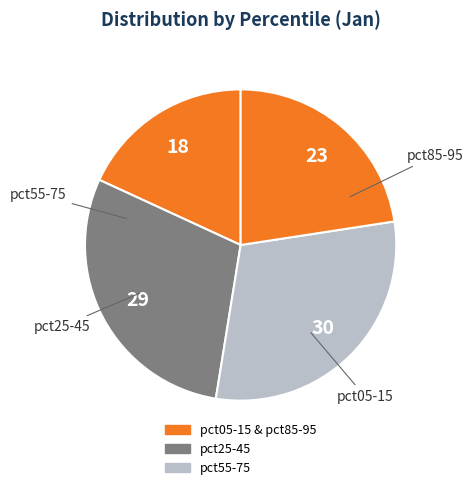

Count the number of slices in the pie.

4